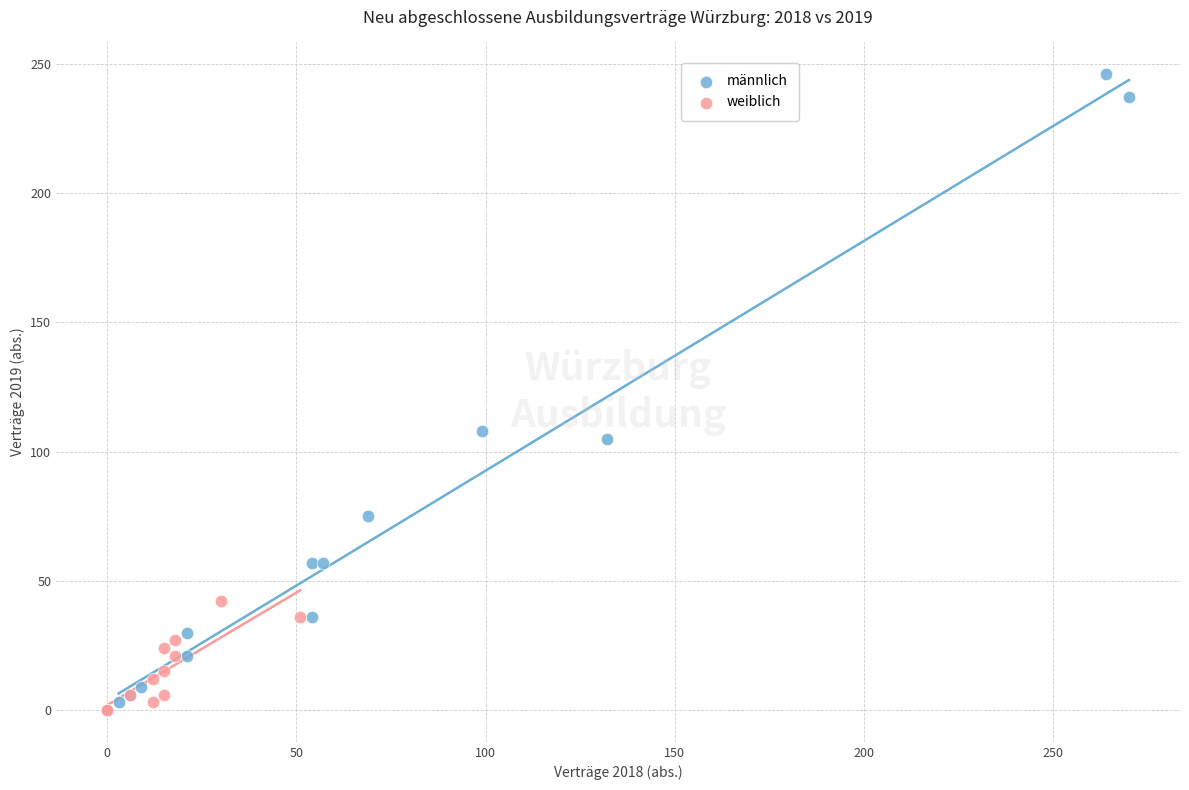

Which series reaches the minimum Y coordinate?

weiblich